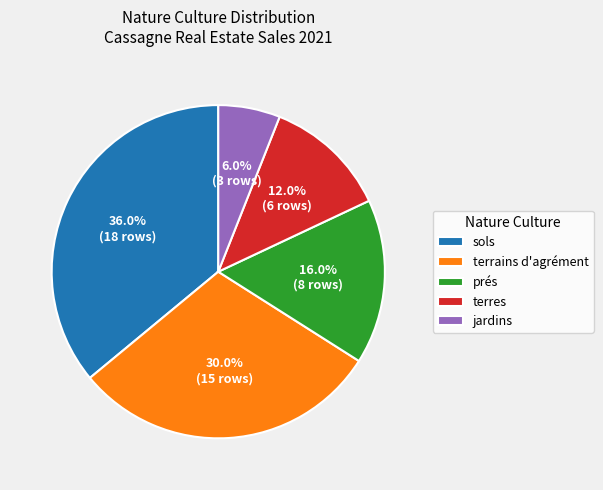

Is there a majority slice in this chart?

No